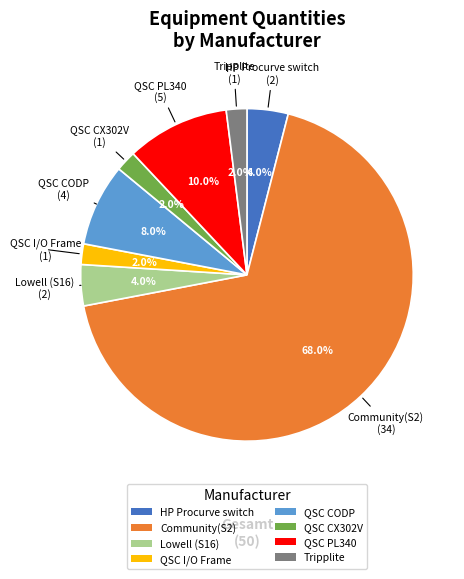

To the nearest percent, what is the combined percentage of QSC CX302V and QSC CODP?

10%